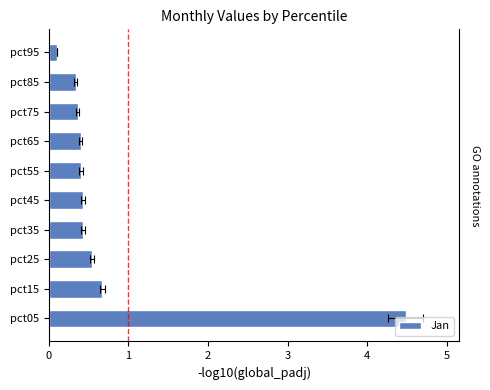

Reading left to right, what are all the values shown in this chart?

4.5	0.7	0.5	0.4	0.4	0.4	0.4	0.4	0.3	0.1